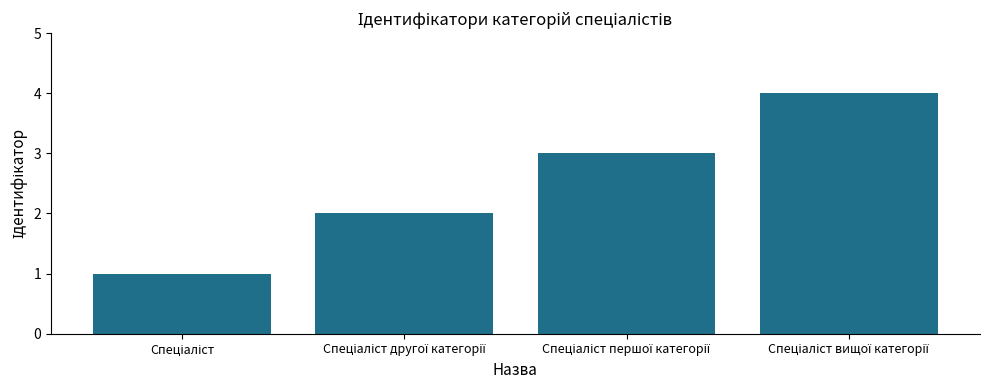

What is the maximum value shown in the chart?

4